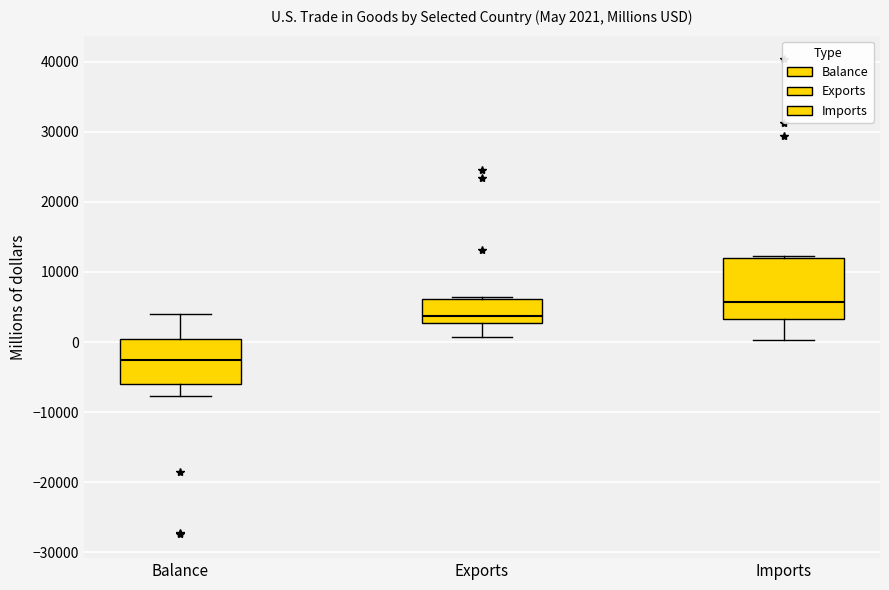

Which box has the lowest median line?

Balance